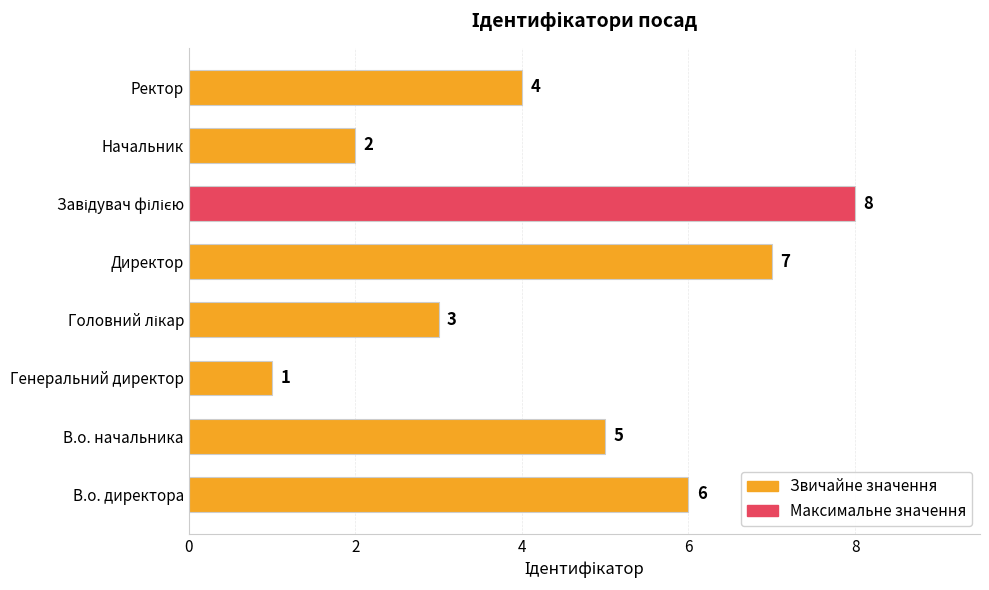

Reading bottom to top, transcribe all the data shown in this chart.

6	5	1	3	7	8	2	4